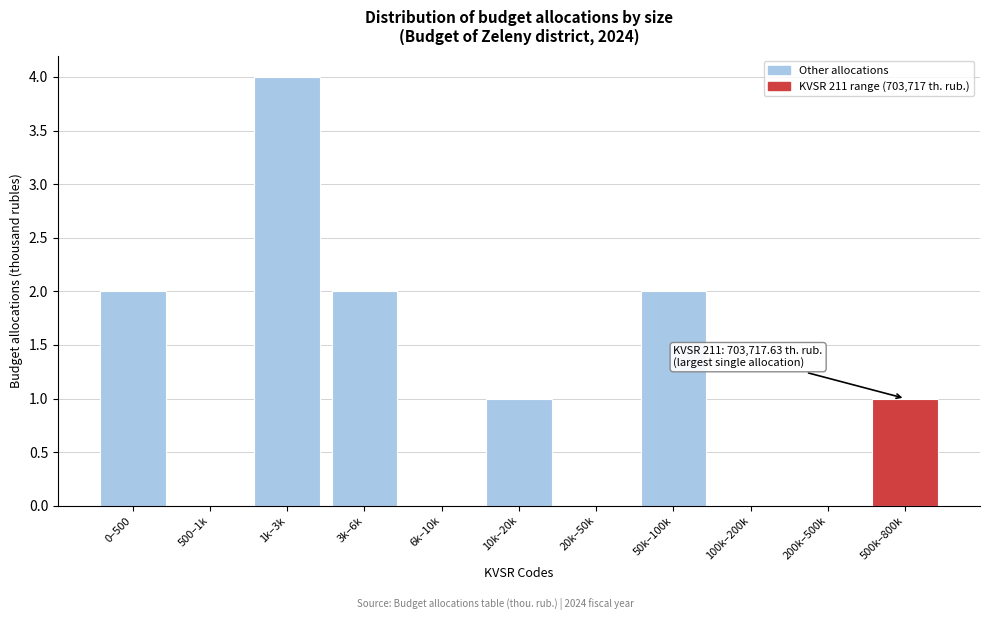

Reading left to right, extract all data points from this chart.

0–500=2	500–1k=0	1k–3k=4	3k–6k=2	6k–10k=0	10k–20k=1	20k–50k=0	50k–100k=2	100k–200k=0	200k–500k=0	500k–800k=1